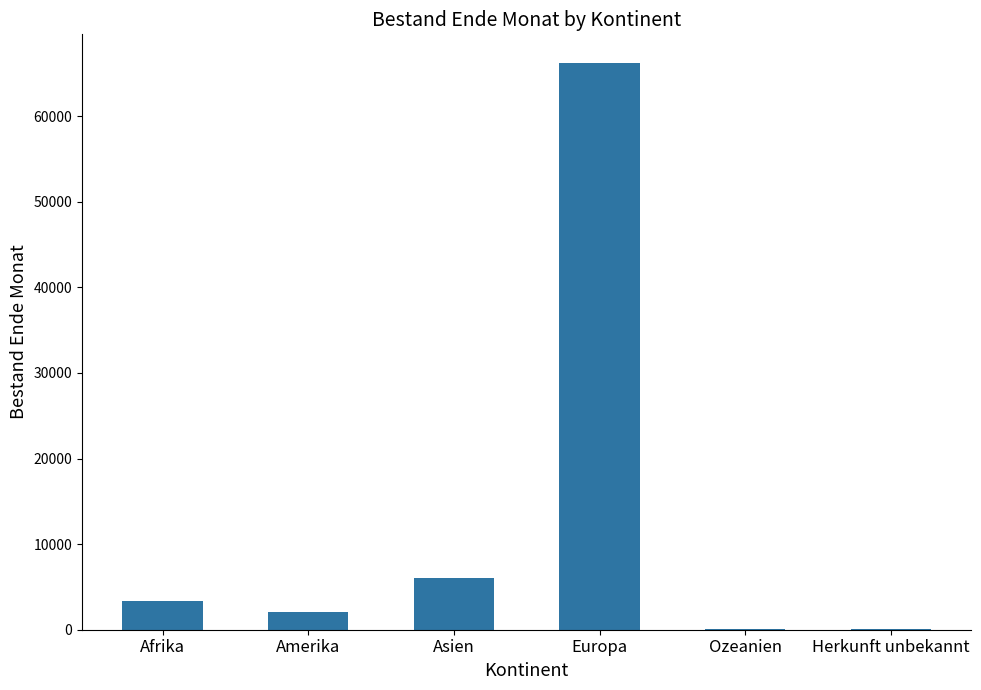

What is the sum of all values?

77910